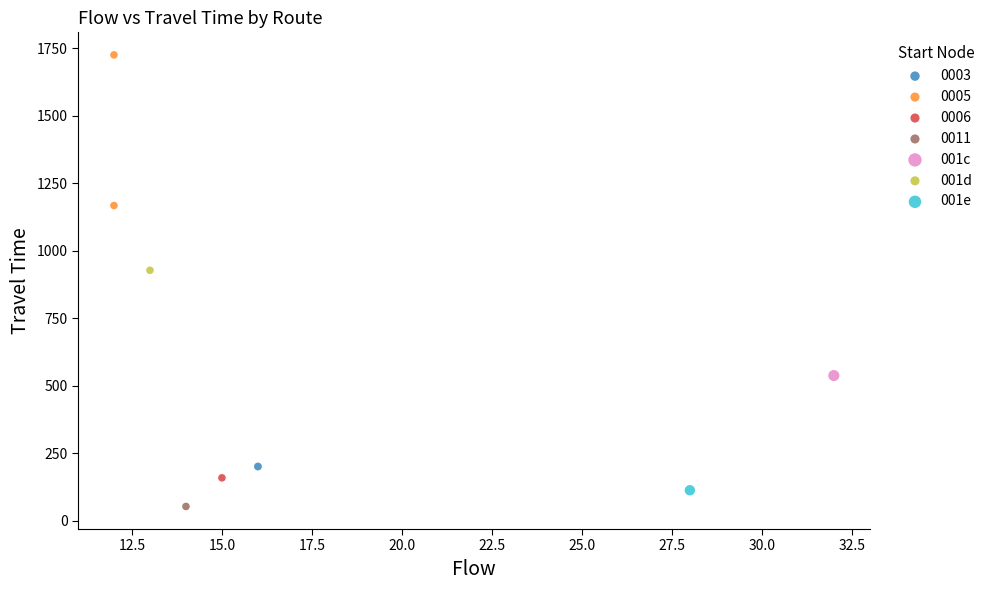

What are all the series names shown in the legend?

0003, 0005, 0006, 0011, 001c, 001d, 001e